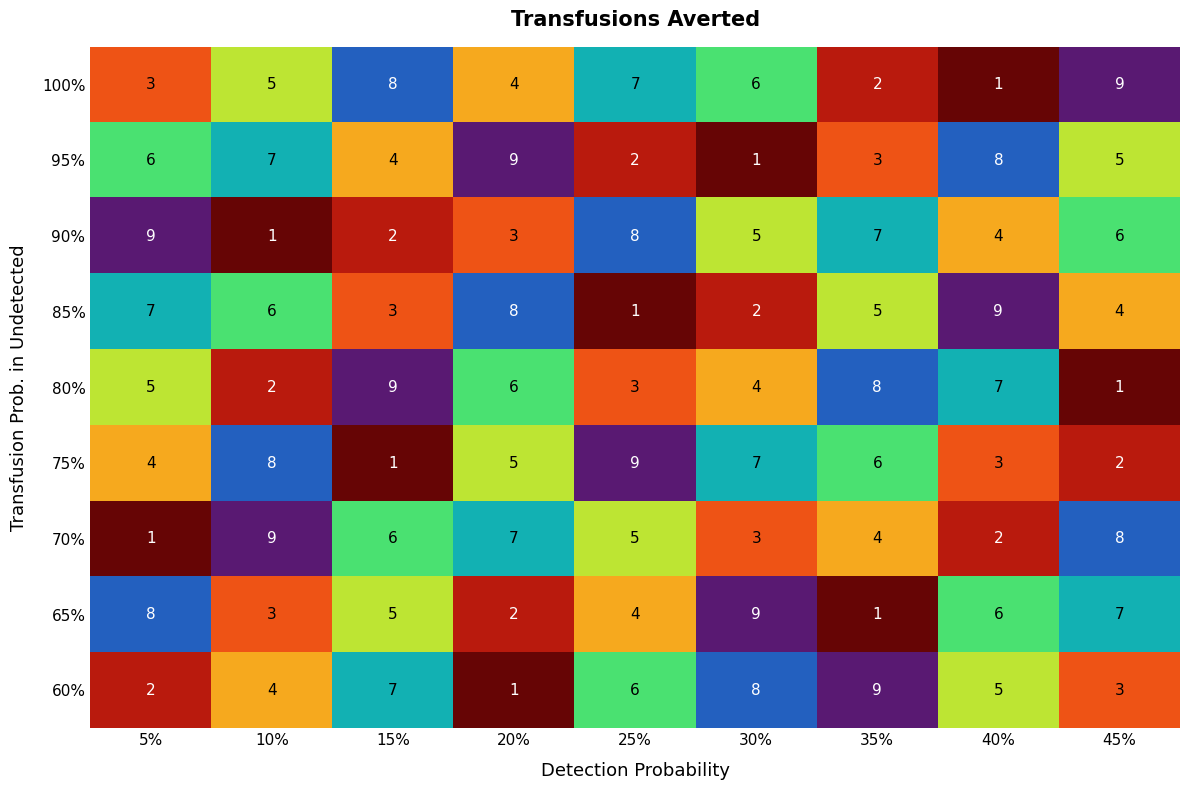

Rank the categories by 90% value from highest to lowest.

5%, 25%, 35%, 45%, 30%, 40%, 20%, 15%, 10%